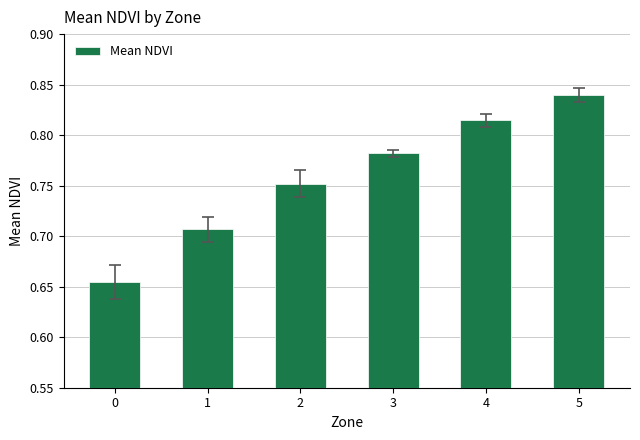

Which category has the highest value across all series?

5